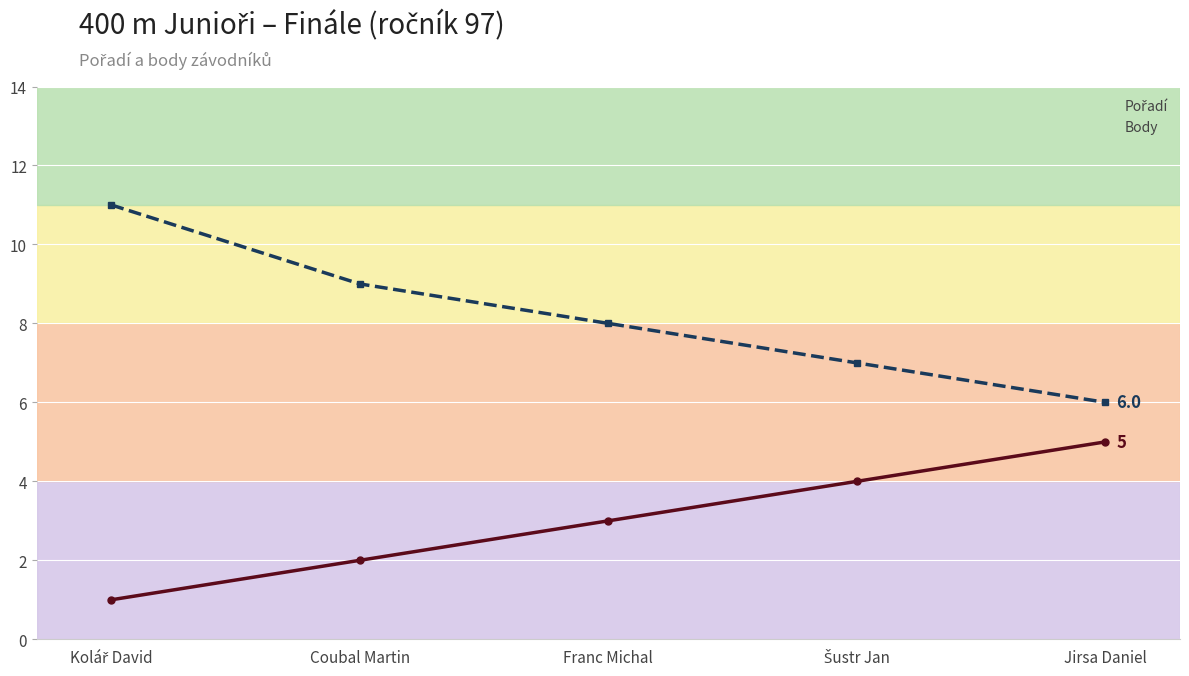

Reading left to right, extract all data points from this chart.

Pořadí: Kolář David=1	Coubal Martin=2	Franc Michal=3	Šustr Jan=4	Jirsa Daniel=5
Body: Kolář David=11	Coubal Martin=9	Franc Michal=8	Šustr Jan=7	Jirsa Daniel=6